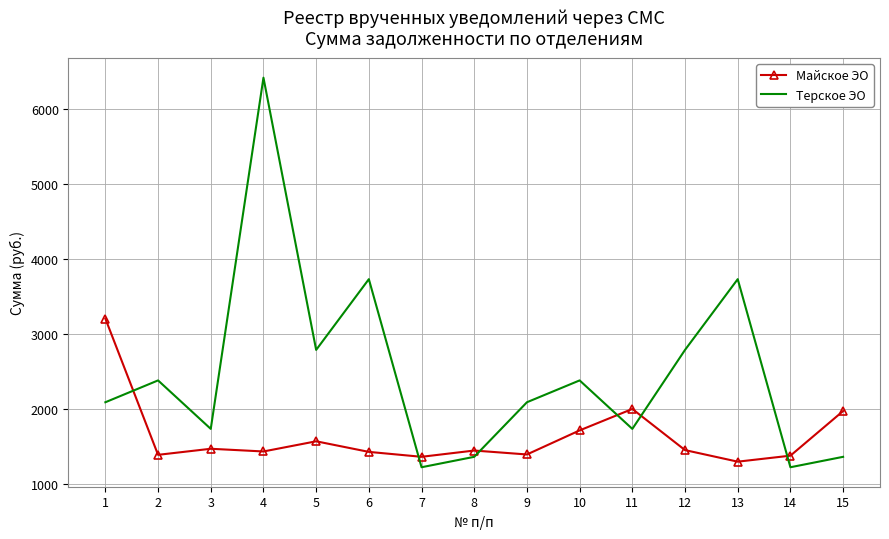

What is the spread (max minus min) of values at 3?

265.2